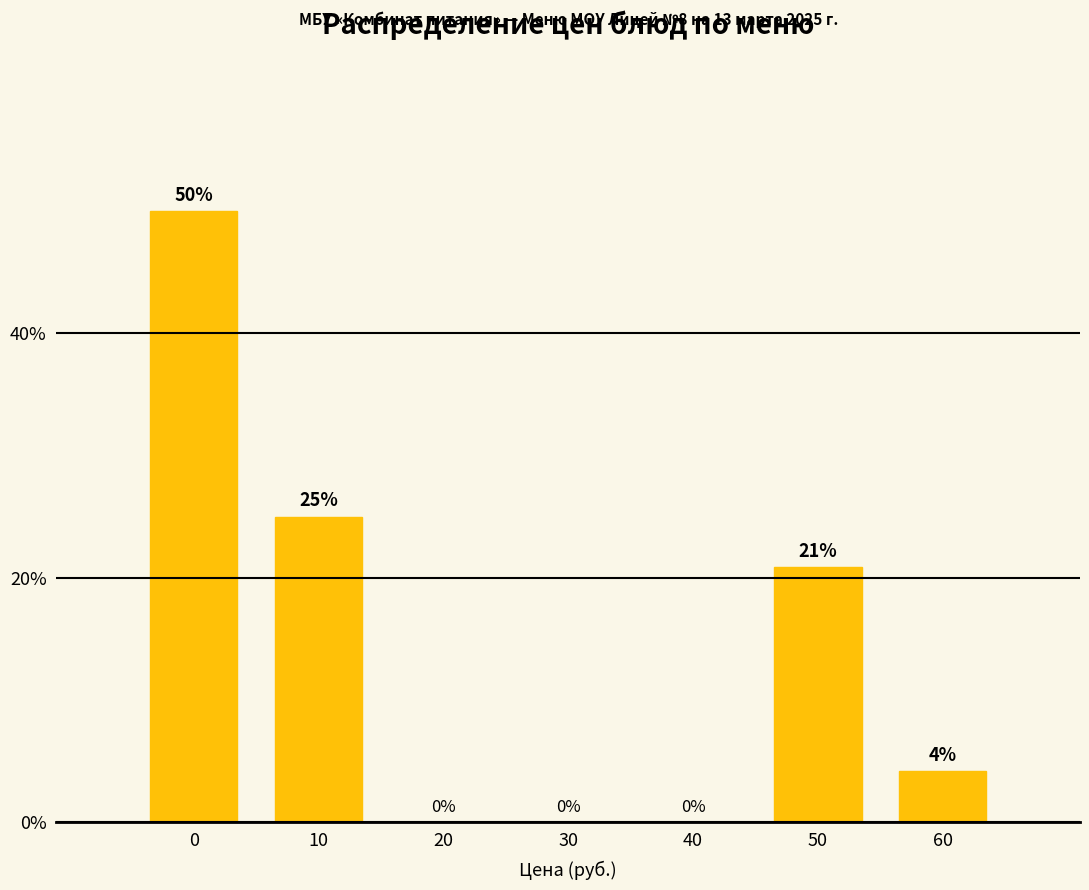

Is it true that the value at 60 is 1.2?

False